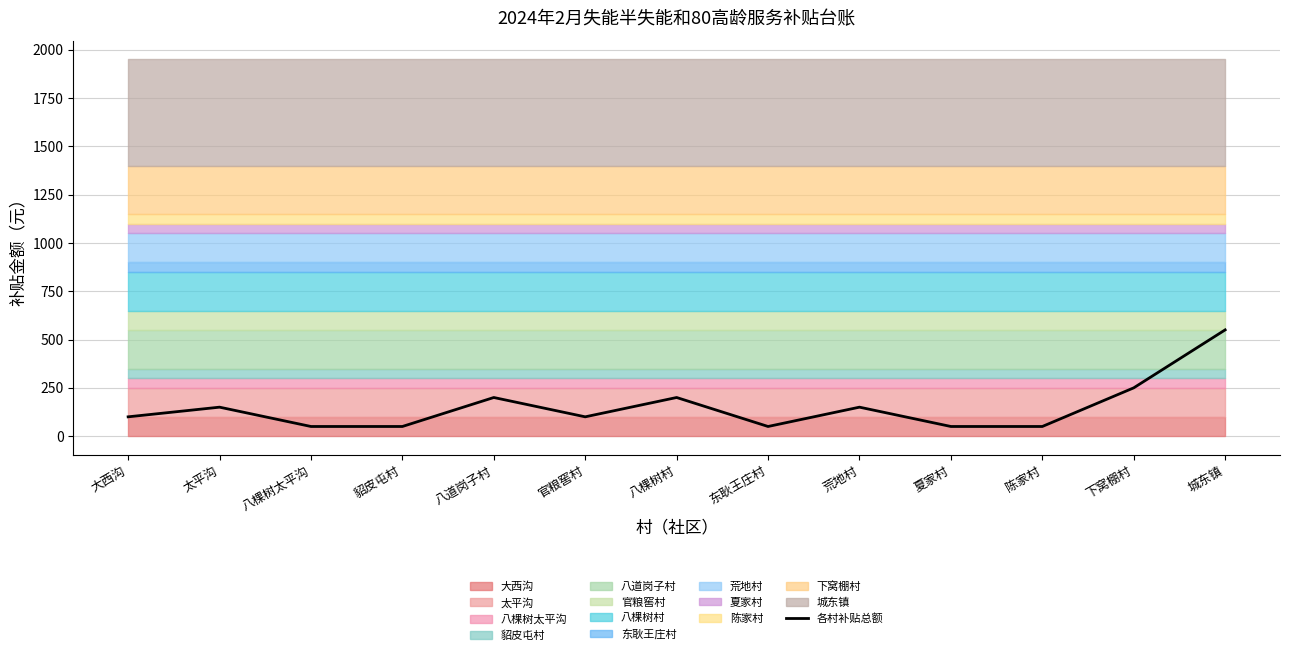

True or false: the data has more than 0 interior local peaks.

True